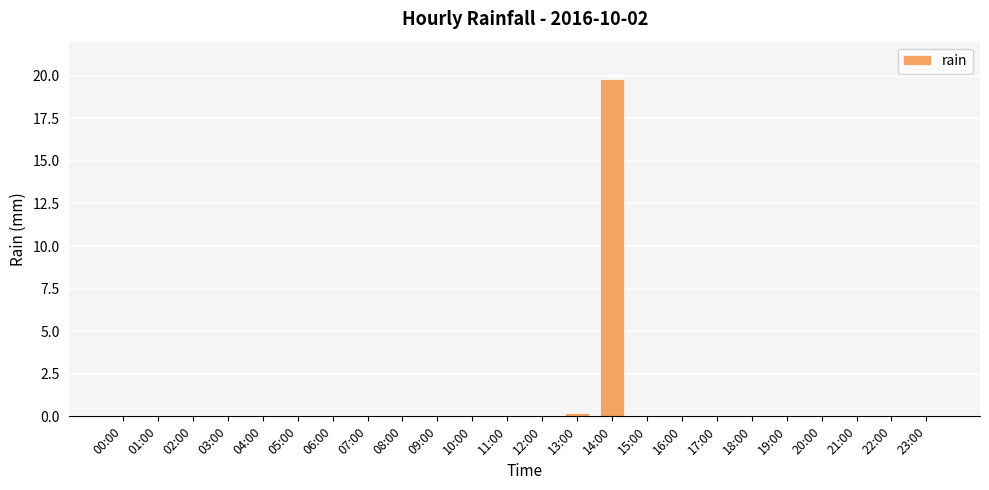

Which has a higher value, 08:00 or 14:00?

14:00